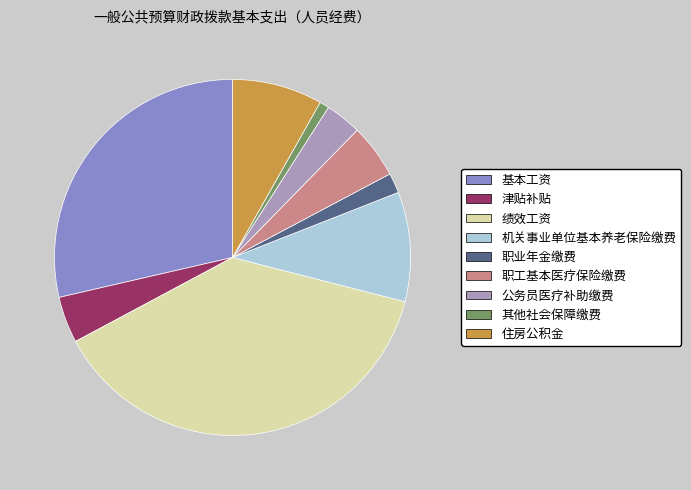

True or false: 基本工资 accounts for 16% of the total.

False